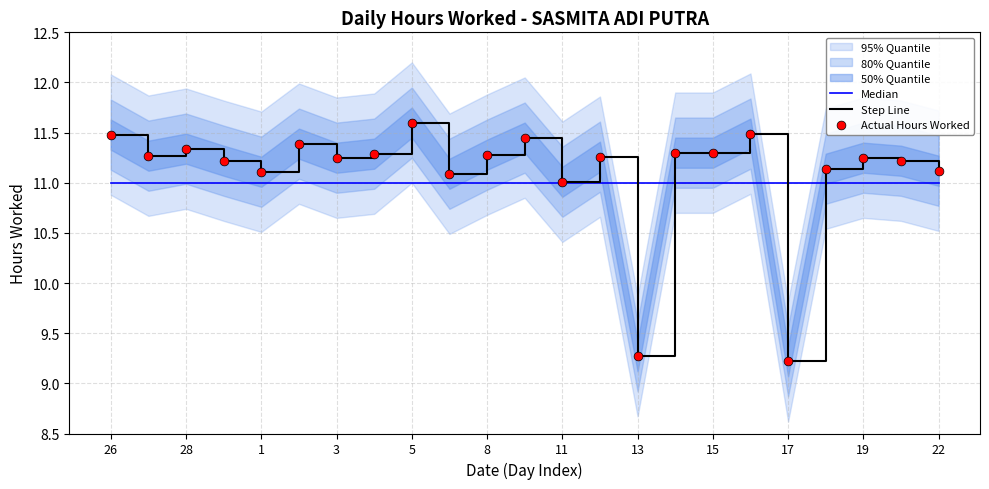

Which series reaches the minimum Y coordinate?

Step Line